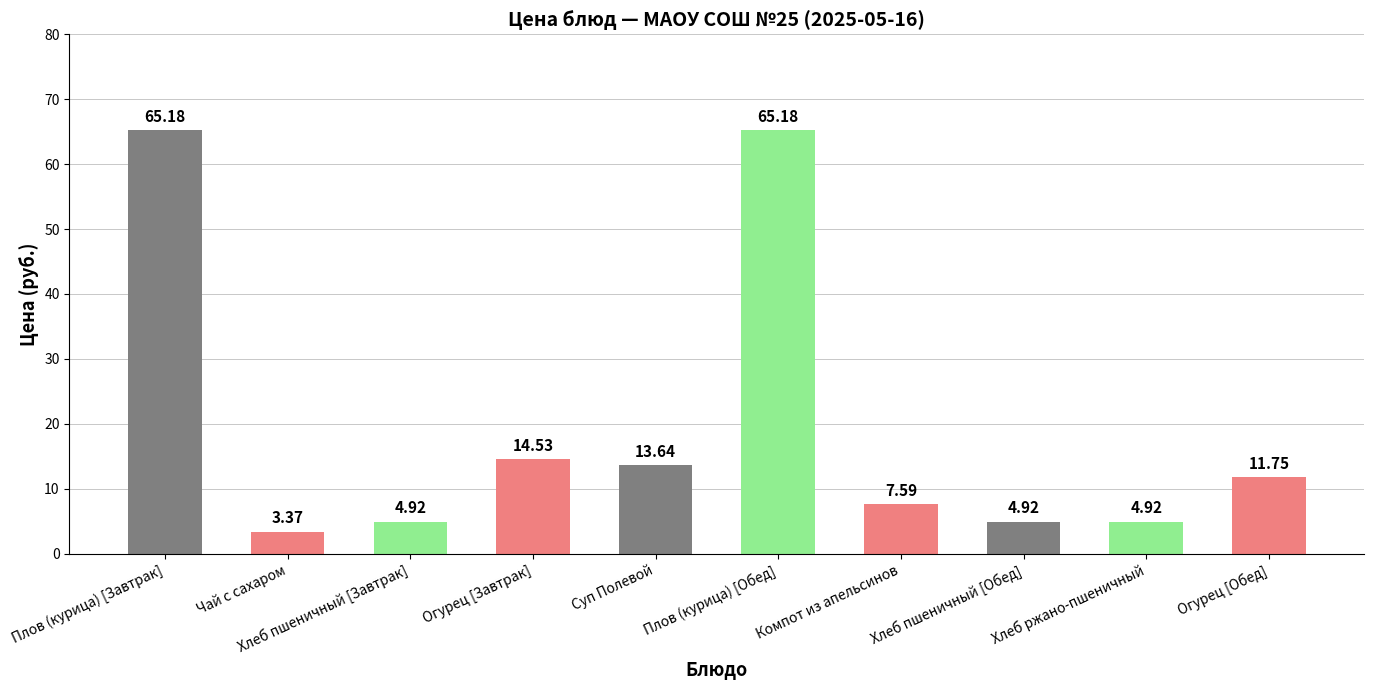

What is the value of the 3rd bar from the left?

4.9